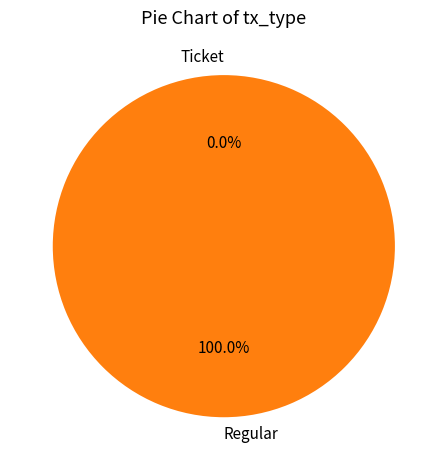

To the nearest percent, what percentage of the pie is Regular?

100%